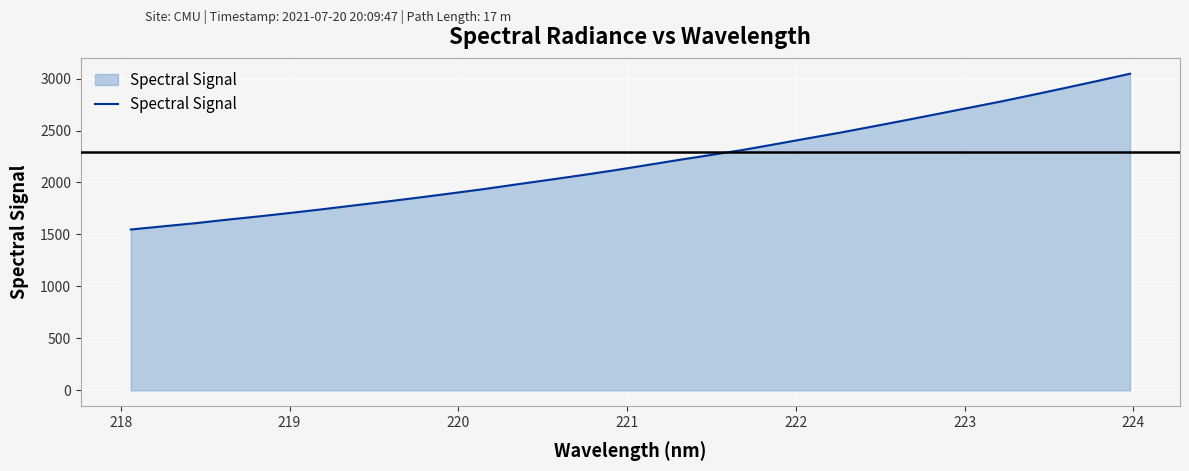

What is the difference between the maximum and minimum values?

1498.8